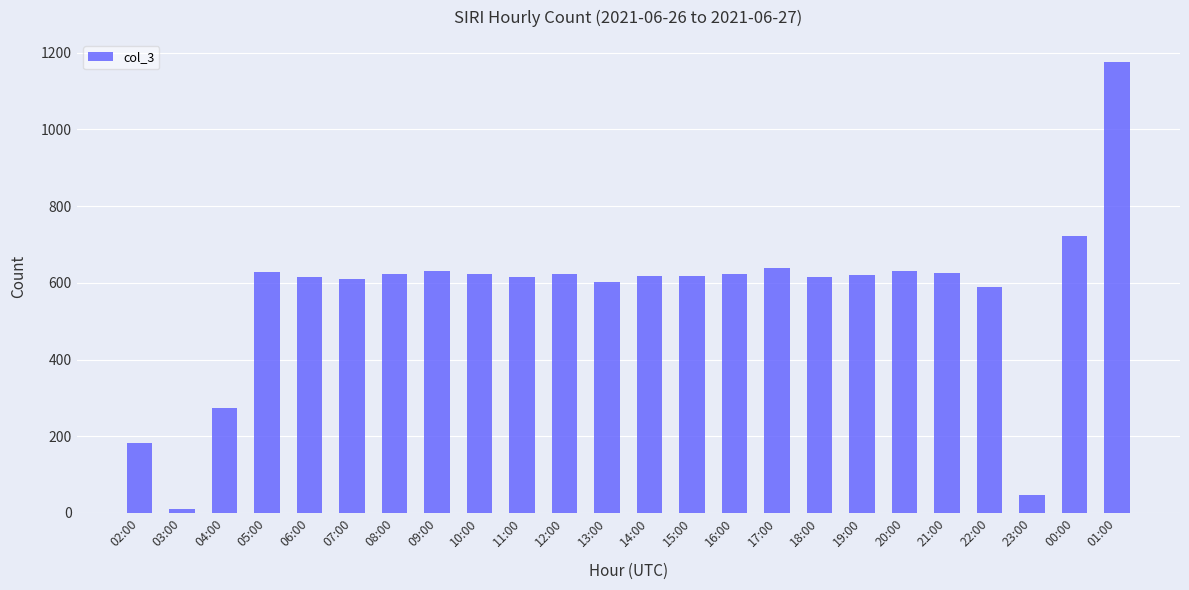

How many bars are there in total?

24